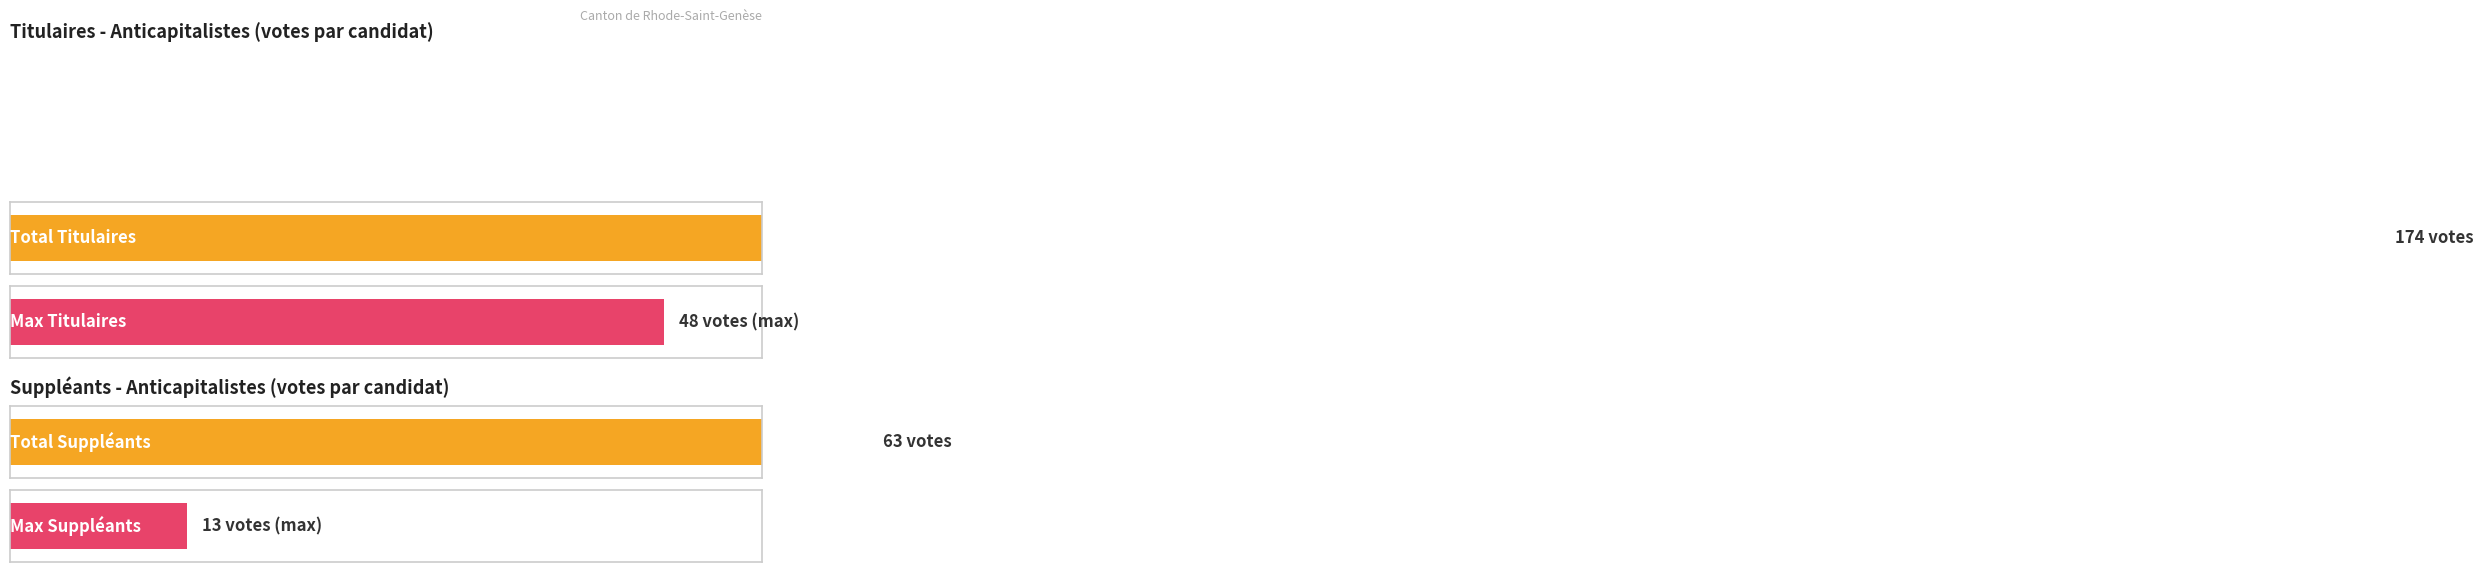

List the series in order of their overall mean, highest first.

Titulaires, Suppléants